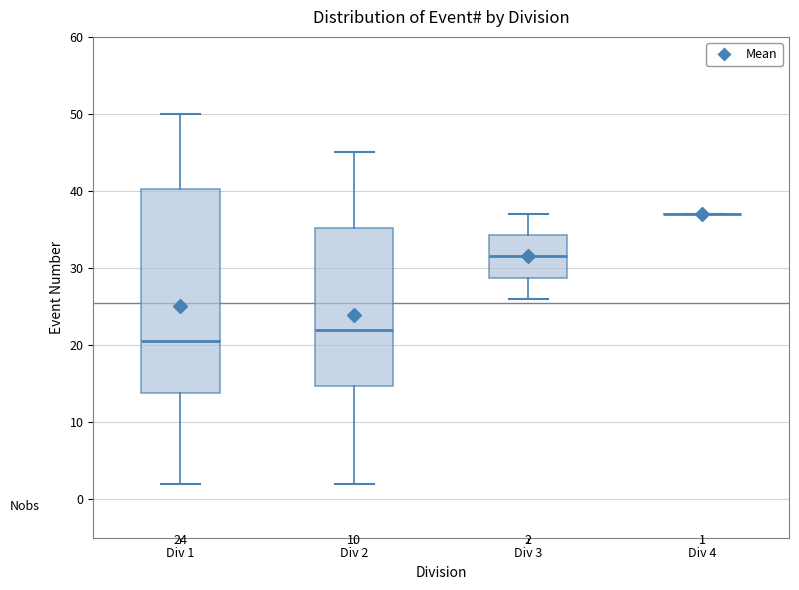

Which box is the tallest, from its lower edge to its upper edge?

Div 1